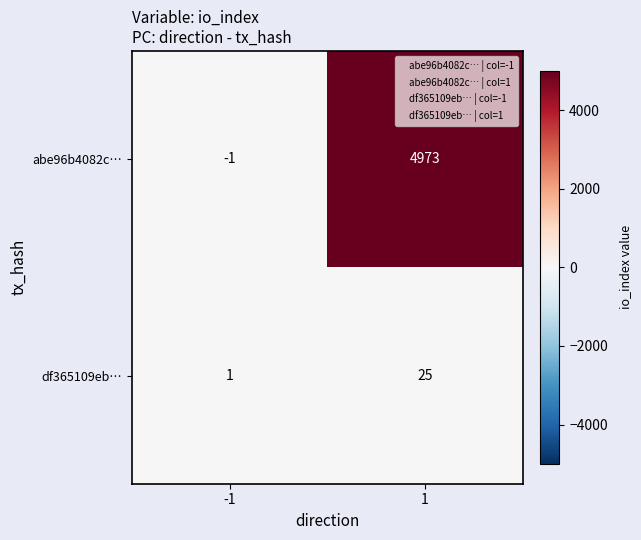

Is the value of abe96b4082c… at -1 greater than the value of df365109eb… at -1?

No